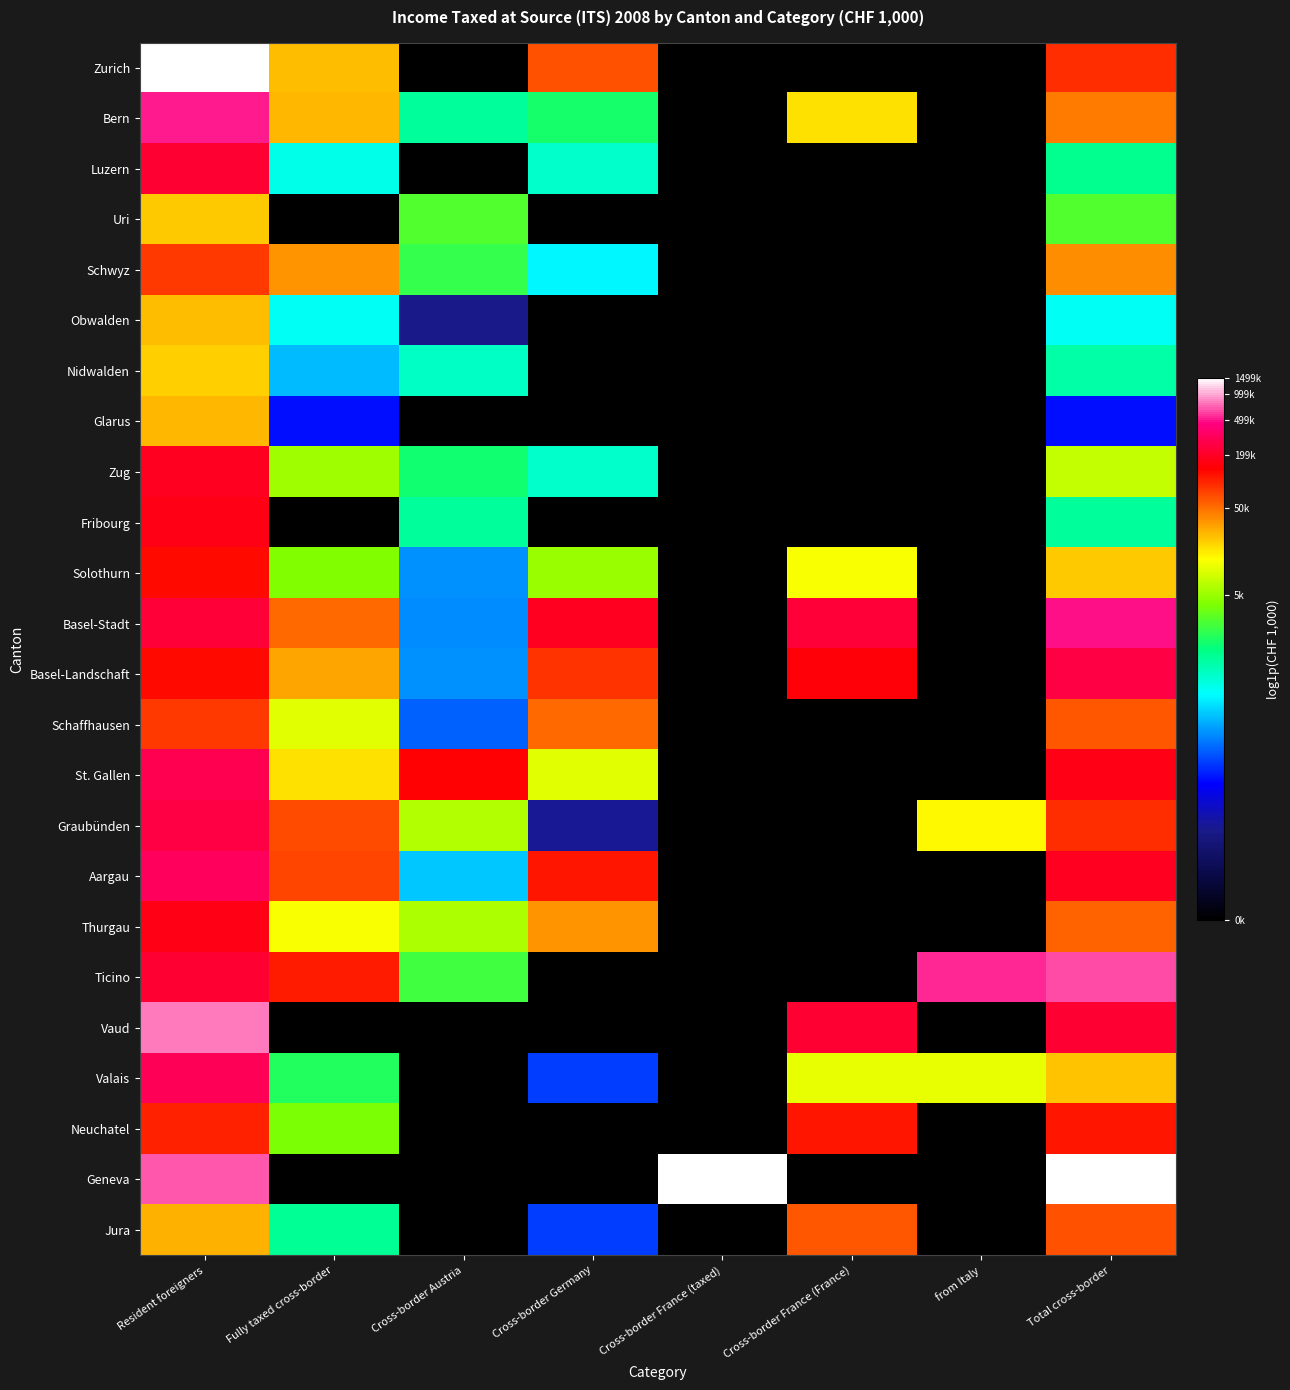

At which category is the sum across all series the highest?

Resident foreigners